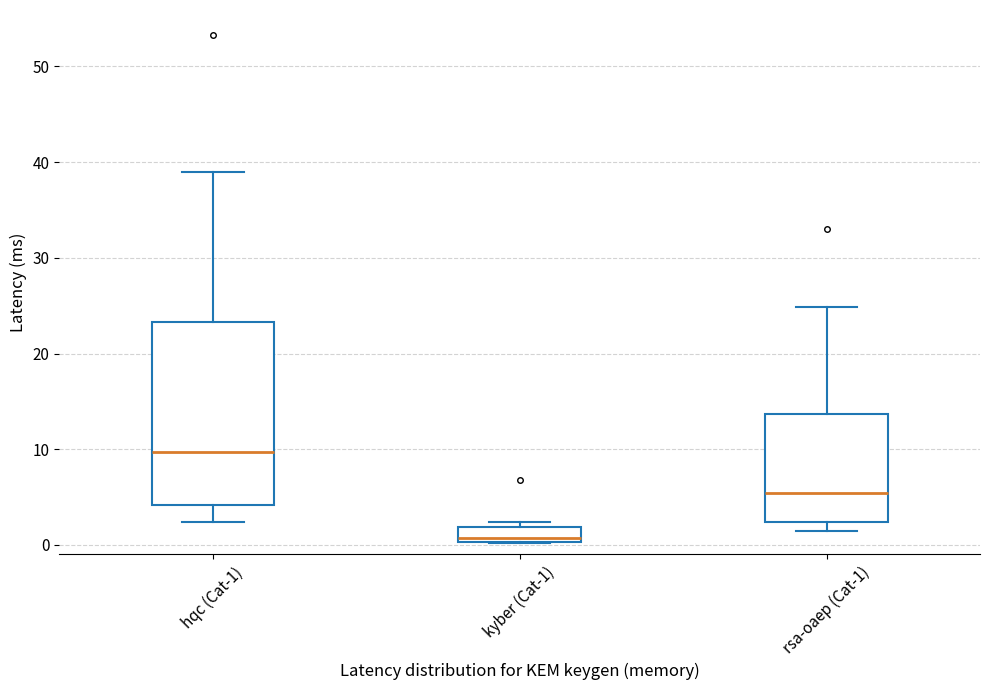

Comparing the boxes themselves (not the whiskers), which one is the tallest?

hqc (Cat-1)